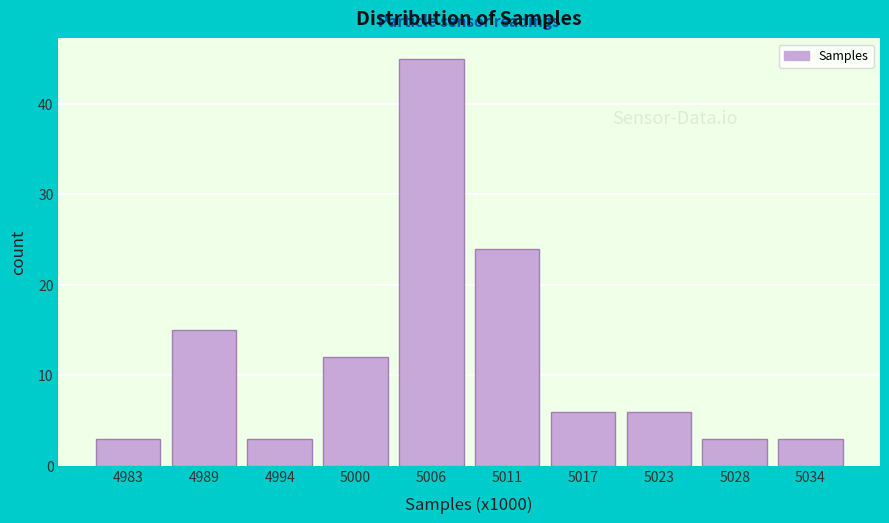

Reading right to left, what are all the values shown in this chart?

3	3	6	6	24	45	12	3	15	3